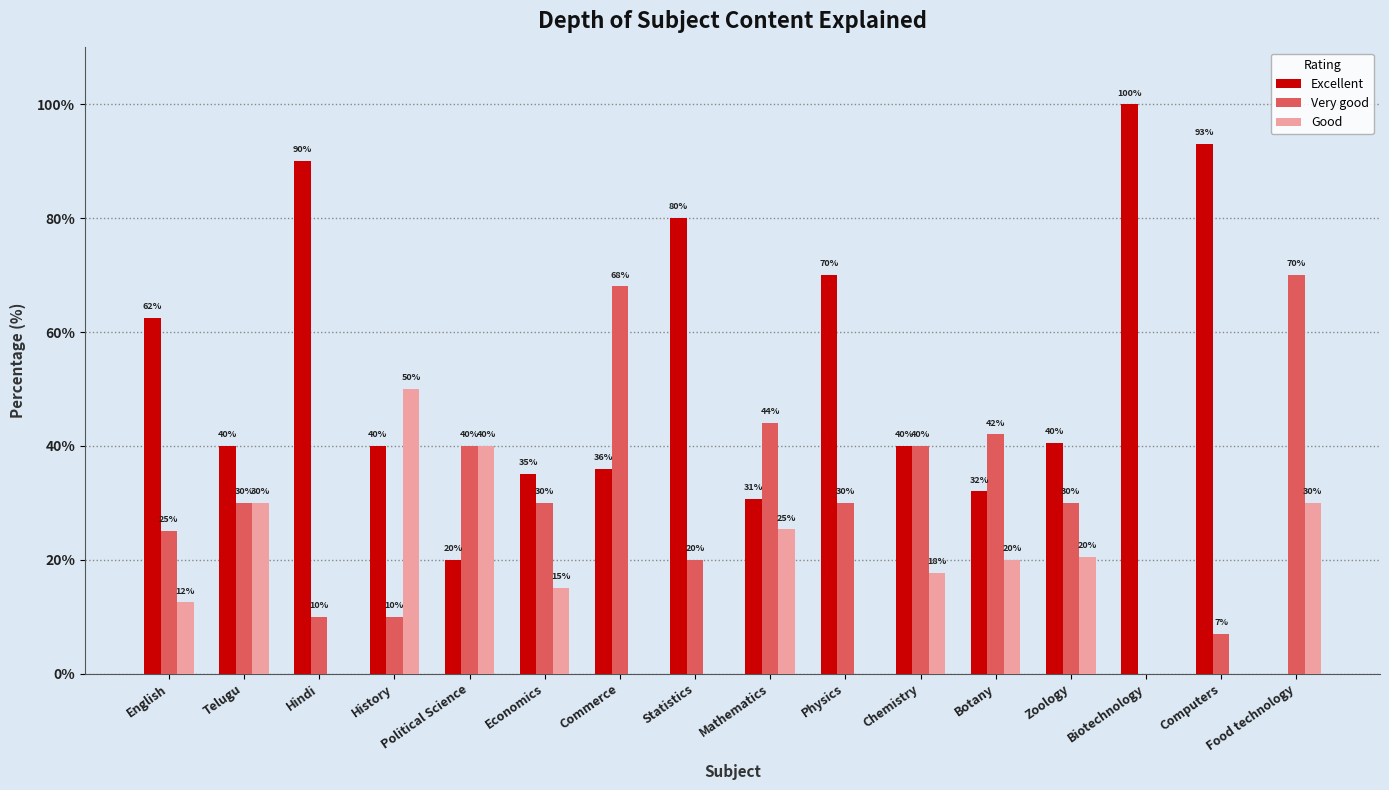

True or false: Good has a value of 30.0 at Telugu.

True